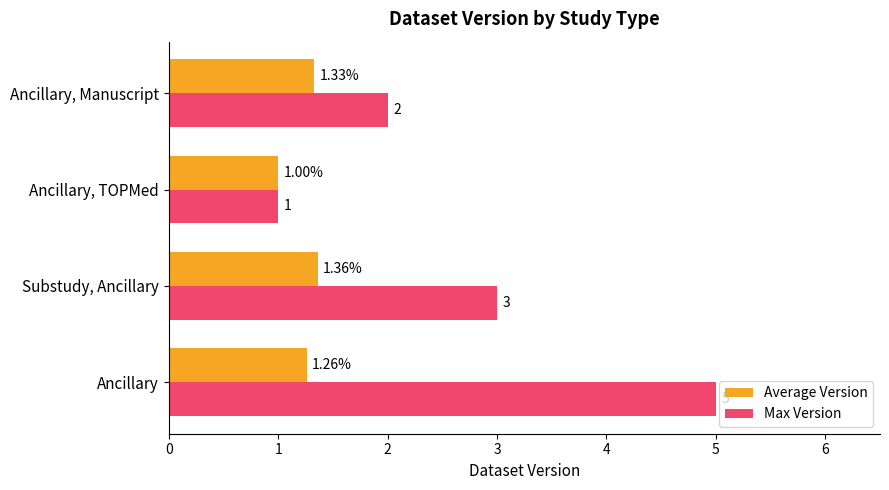

List the series in order of their peak value, highest first.

Max Version, Average Version